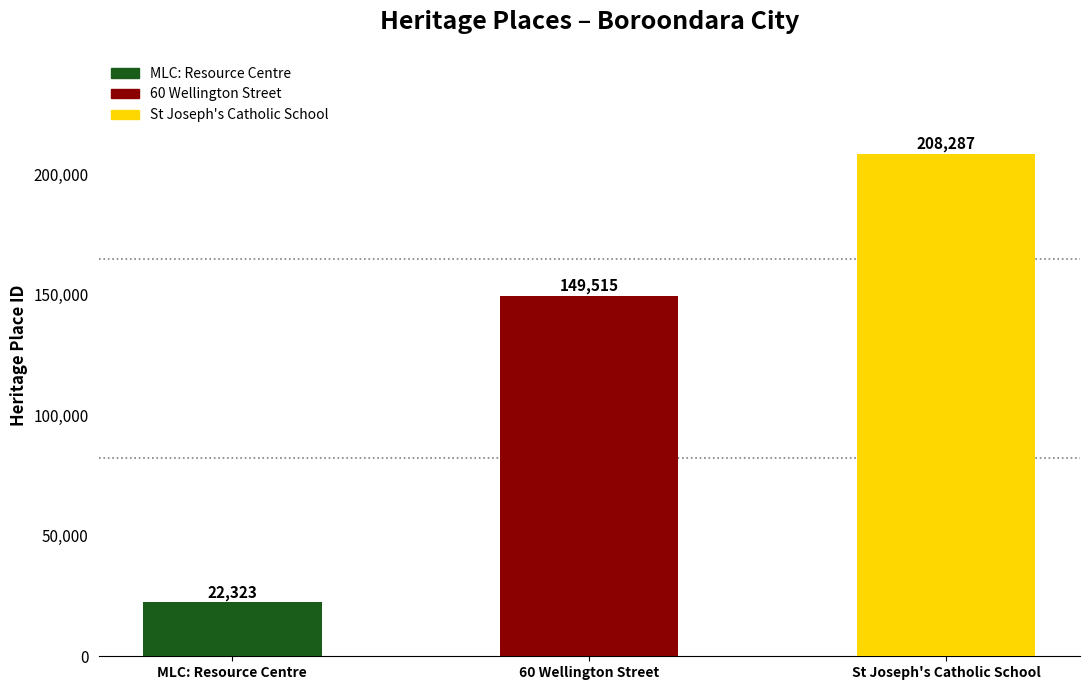

What is the label of the 3rd bar from the right?

MLC: Resource Centre